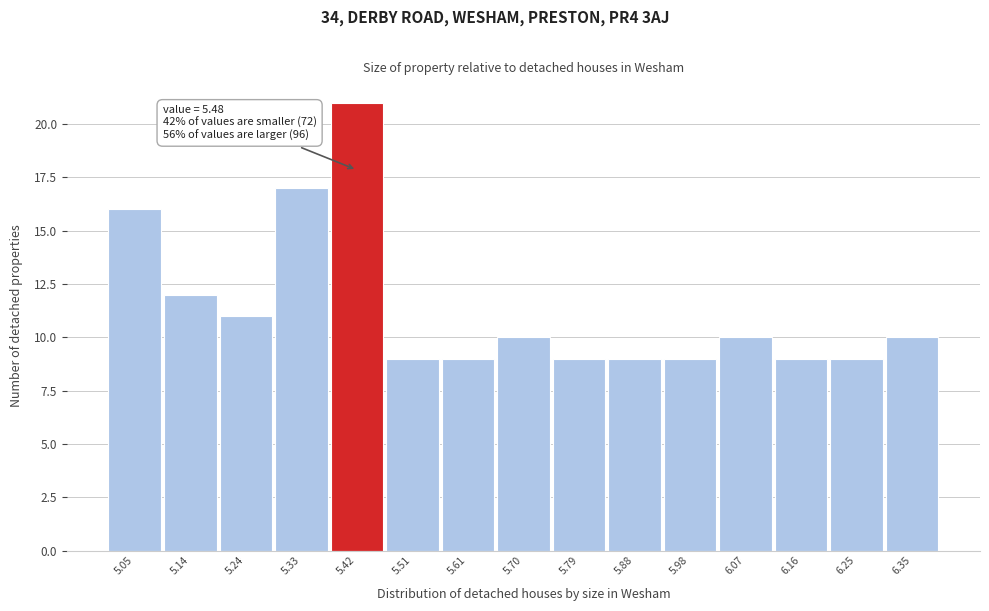

Reading right to left, what are all the values shown in this chart?

6.35=10	6.25=9	6.16=9	6.07=10	5.98=9	5.88=9	5.79=9	5.70=10	5.61=9	5.51=9	5.42=21	5.33=17	5.24=11	5.14=12	5.05=16